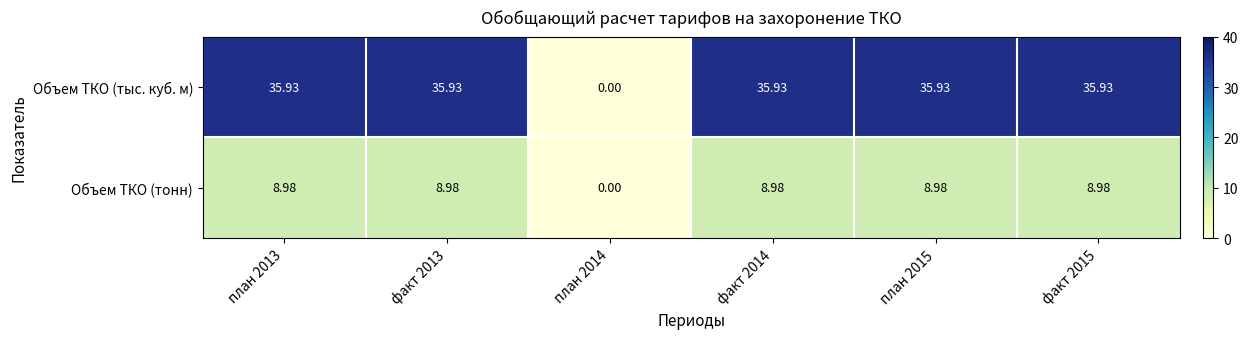

How many data points in Объем ТКО (тонн) are above 8?

5